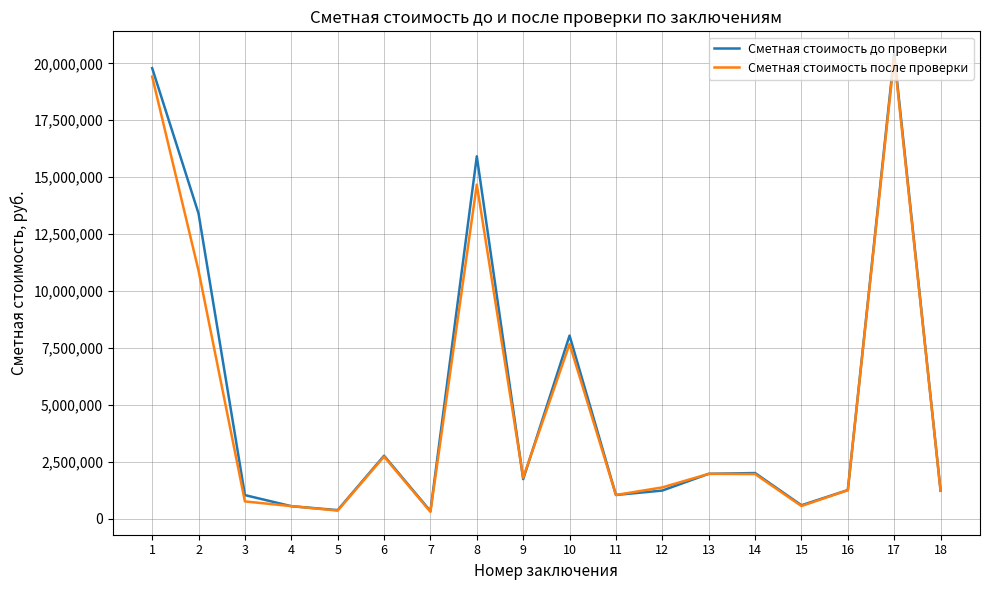

What are all the series names shown in the legend?

Сметная стоимость до проверки, Сметная стоимость после проверки